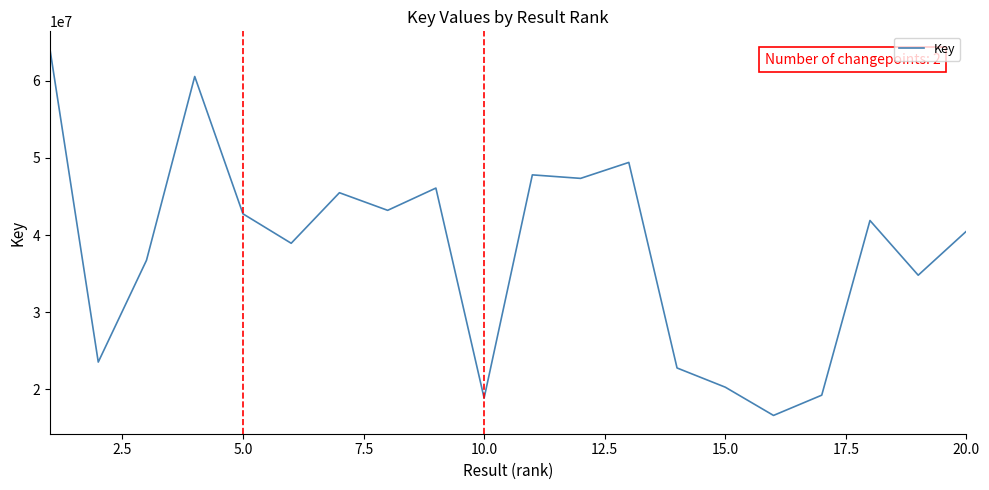

What is the minimum value shown in the chart?

16621883